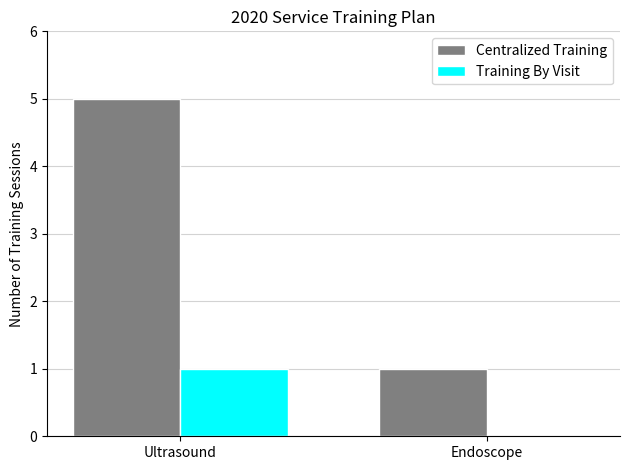

The value of Centralized Training at Endoscope is 0. True or false?

False